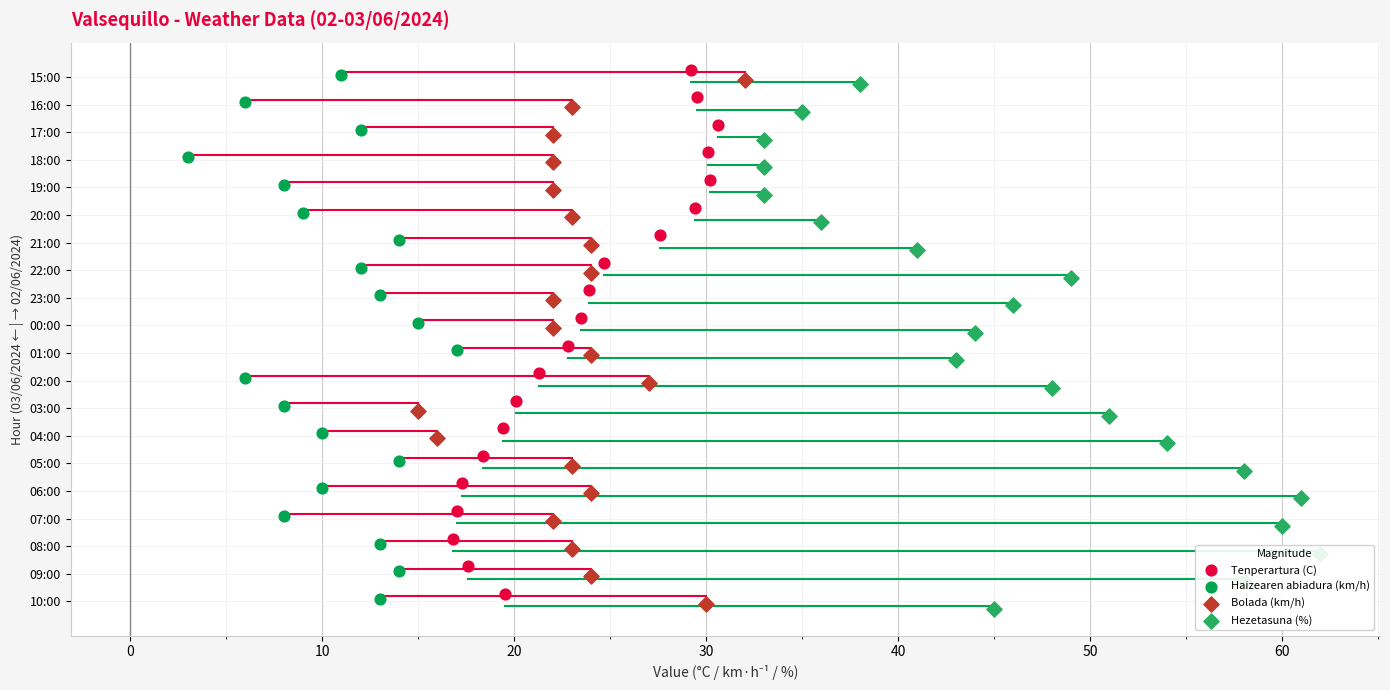

What is the total value across all series at 50?

24.0